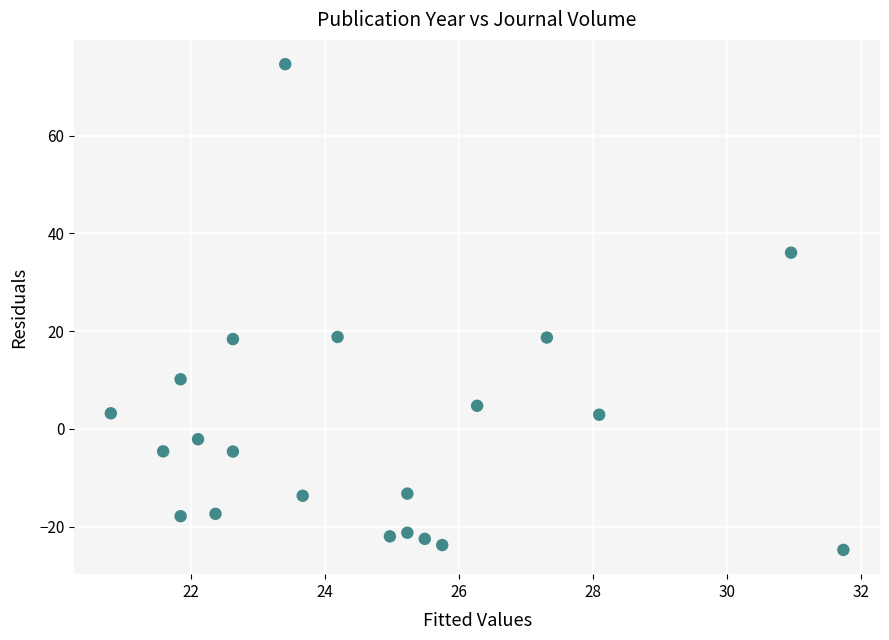

What is the range of Y values (max minus min)?

99.3